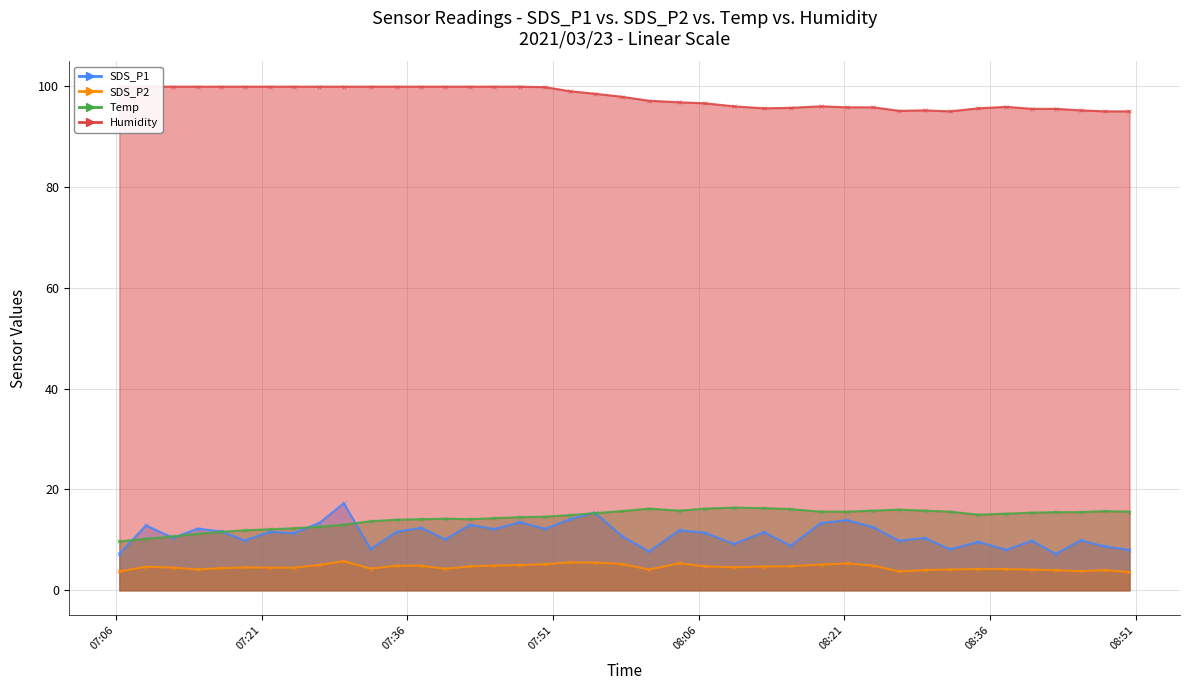

Does the chart display data point markers on the line(s)?

Yes